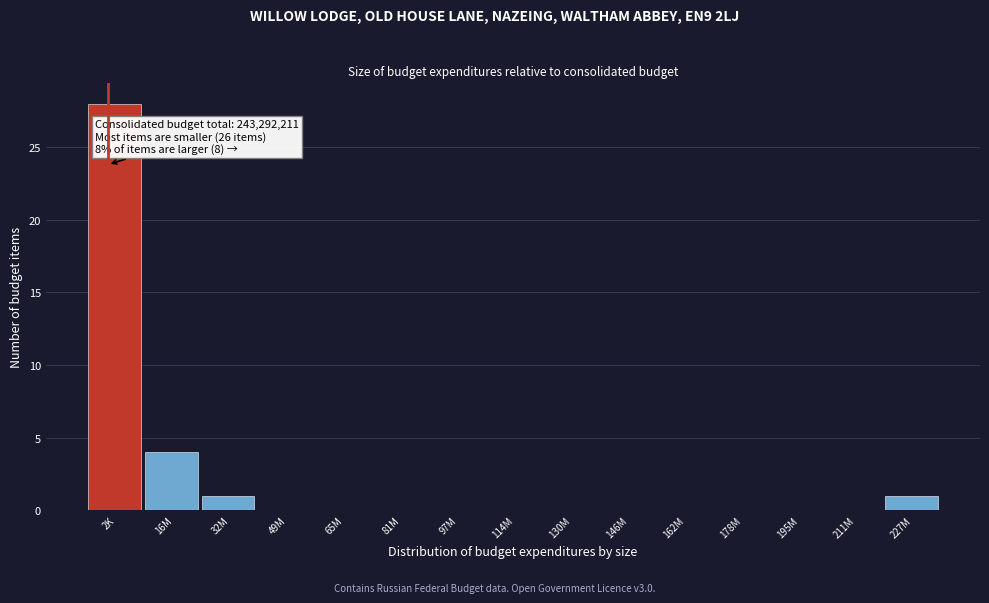

Reading right to left, list all the values displayed in this chart.

227M=1	211M=0	195M=0	178M=0	162M=0	146M=0	130M=0	114M=0	97M=0	81M=0	65M=0	49M=0	32M=1	16M=4	2K=28